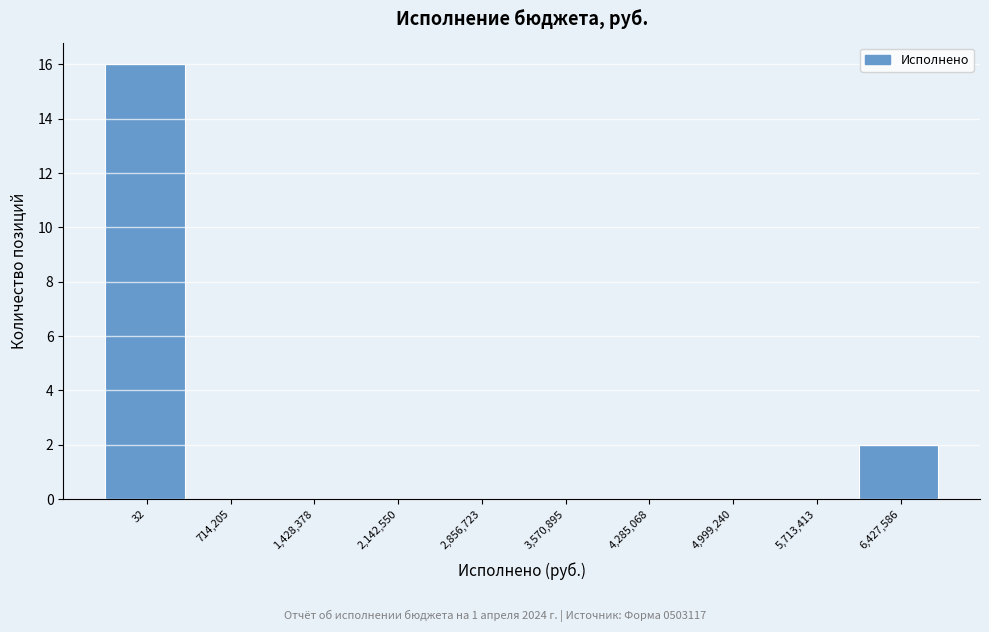

Reading left to right, what are all the values shown in this chart?

32=16	714,205=0	1,428,378=0	2,142,550=0	2,856,723=0	3,570,895=0	4,285,068=0	4,999,240=0	5,713,413=0	6,427,586=2